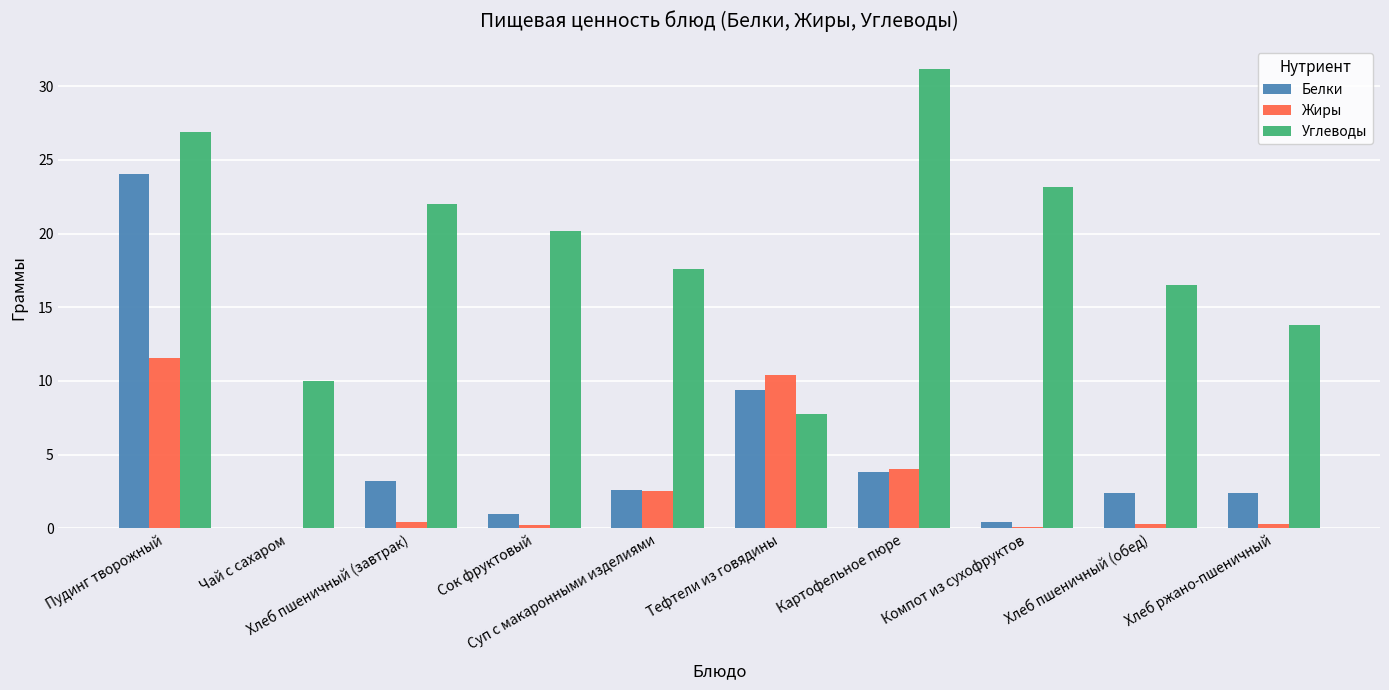

What is the maximum value for Жиры?

11.5